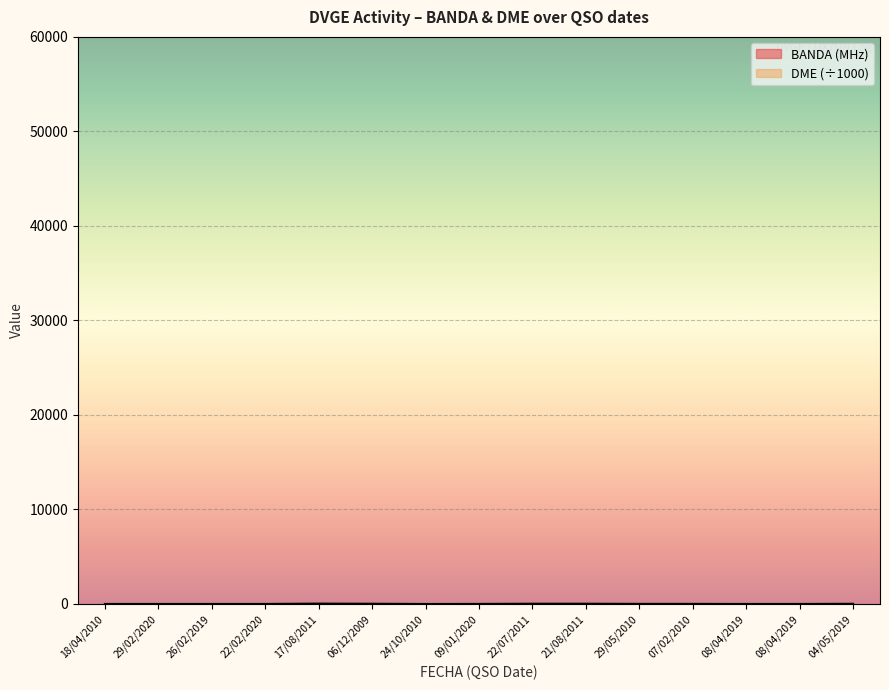

Where does the BANDA series first go above 20?

06/12/2009